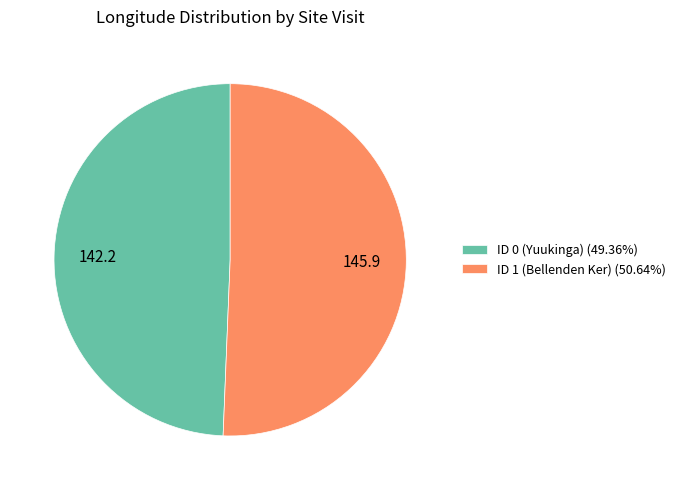

Which has a higher value, ID 1 (Bellenden Ker) or ID 0 (Yuukinga)?

ID 1 (Bellenden Ker)